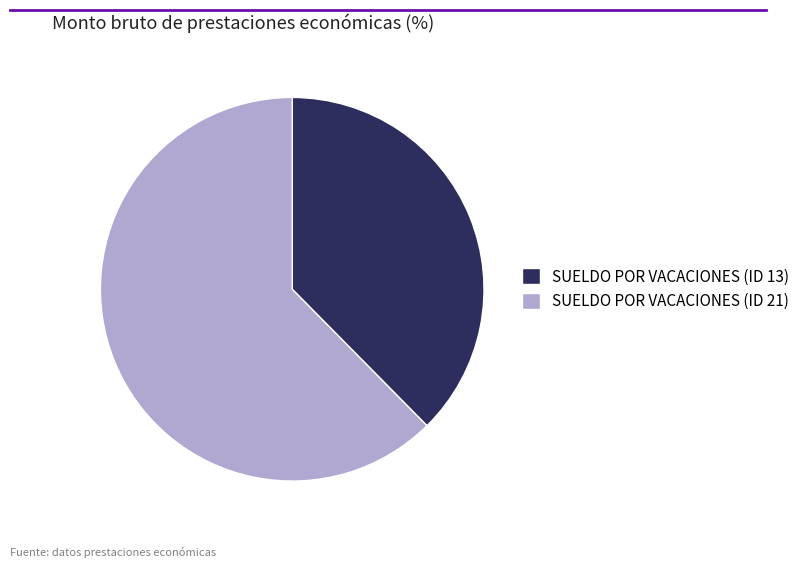

Do SUELDO POR VACACIONES (ID 13) and SUELDO POR VACACIONES (ID 21) together represent more than half of the pie?

Yes